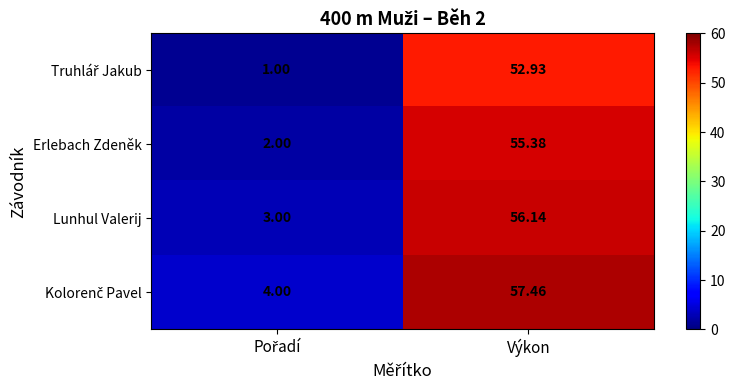

At which label does Erlebach Zdeněk reach its peak?

Výkon